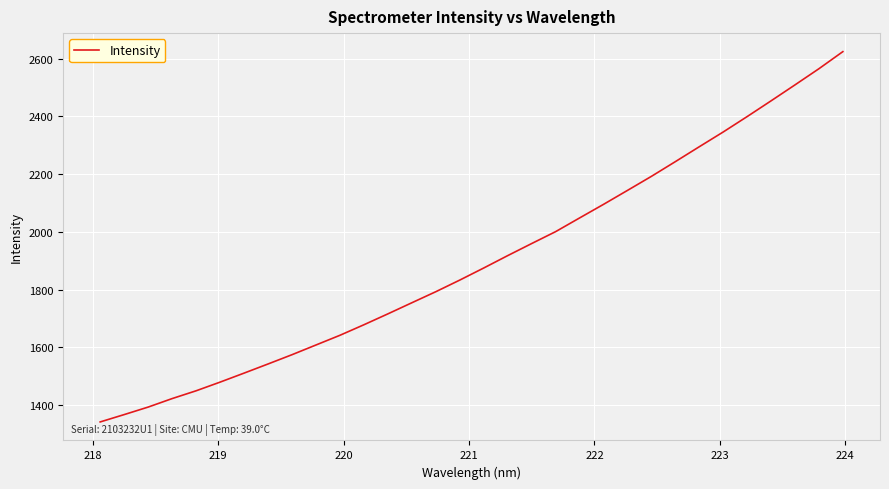

What is the minimum value shown in the chart?

1341.9